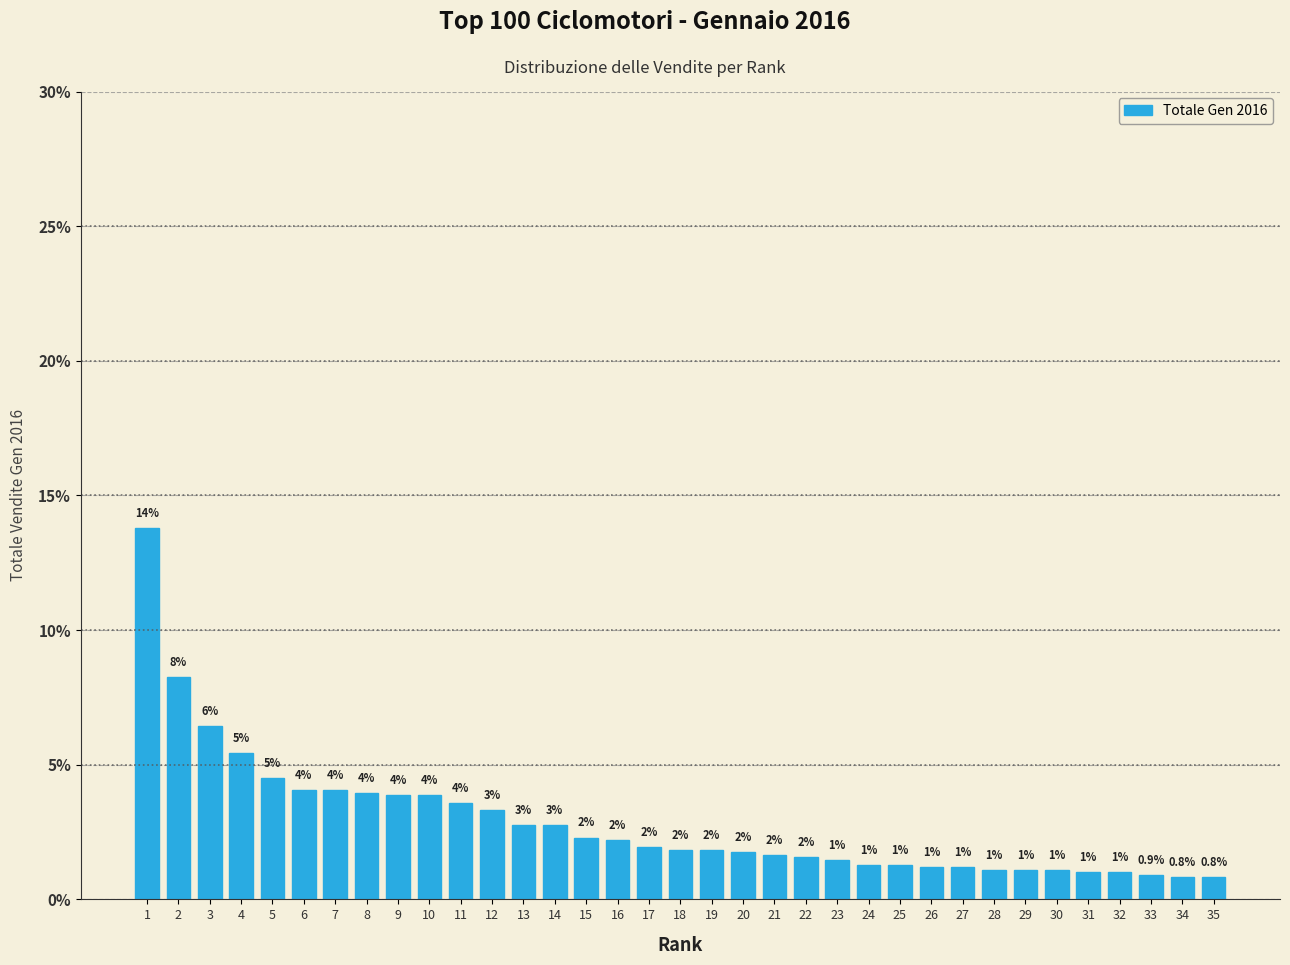

What is the value of the 34th bar from the left?

0.8